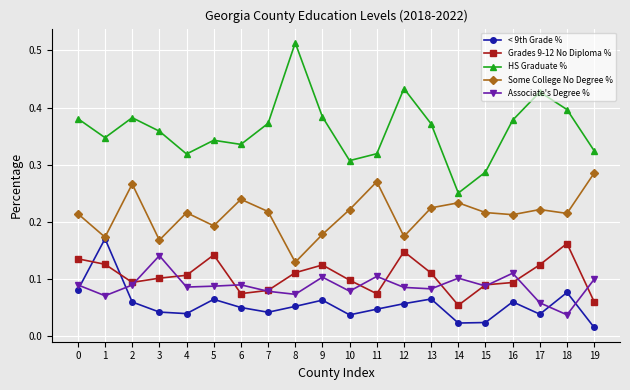

Is it true that Associate's Degree % equals 0.1 at 14?

True